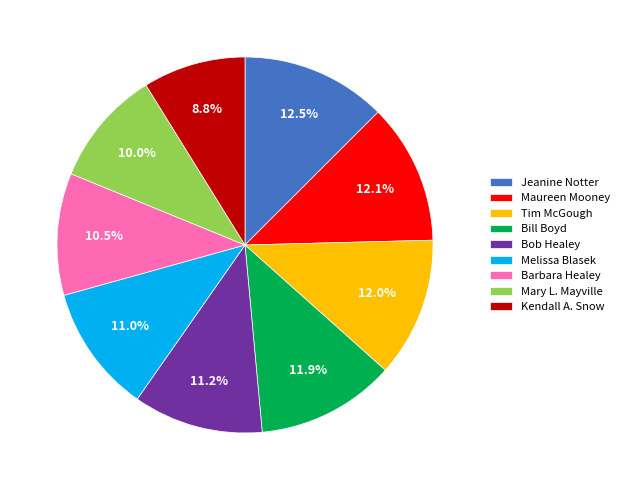

Which category has the smallest portion of the pie?

Kendall A. Snow